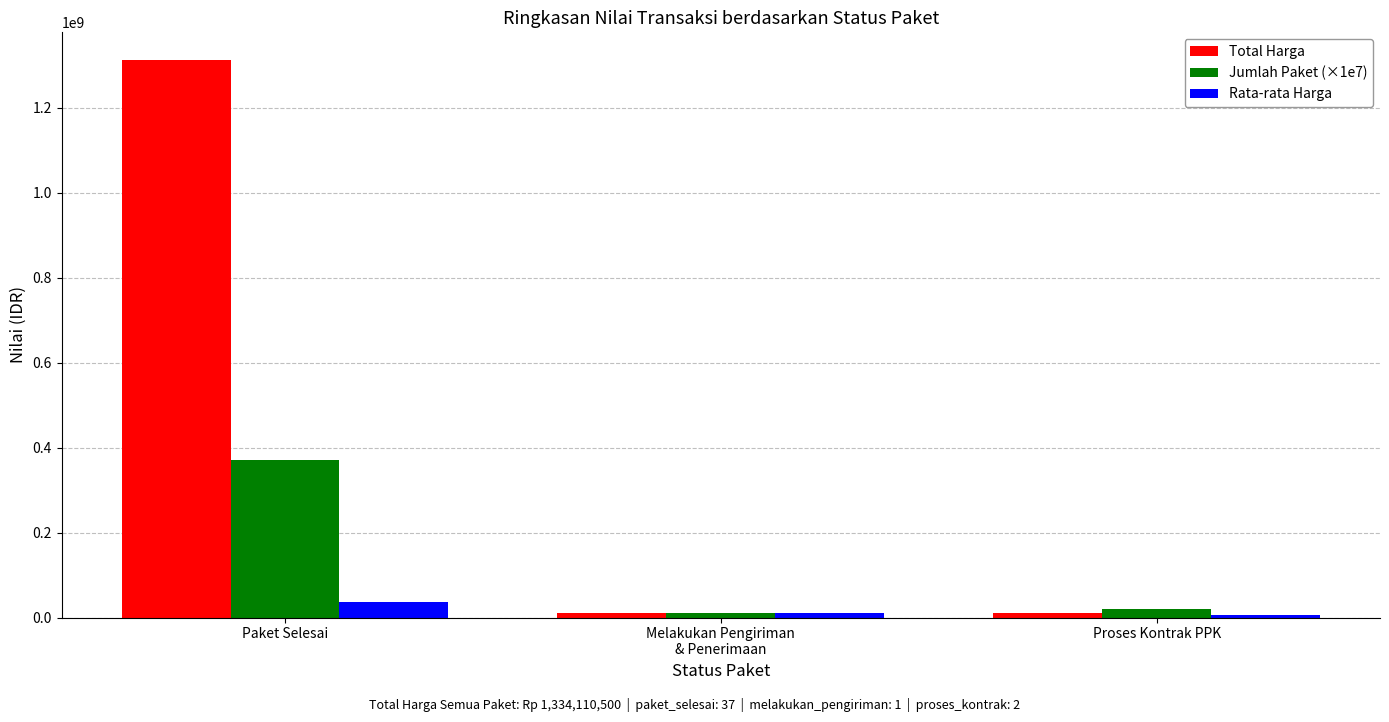

How many groups of bars are there?

3